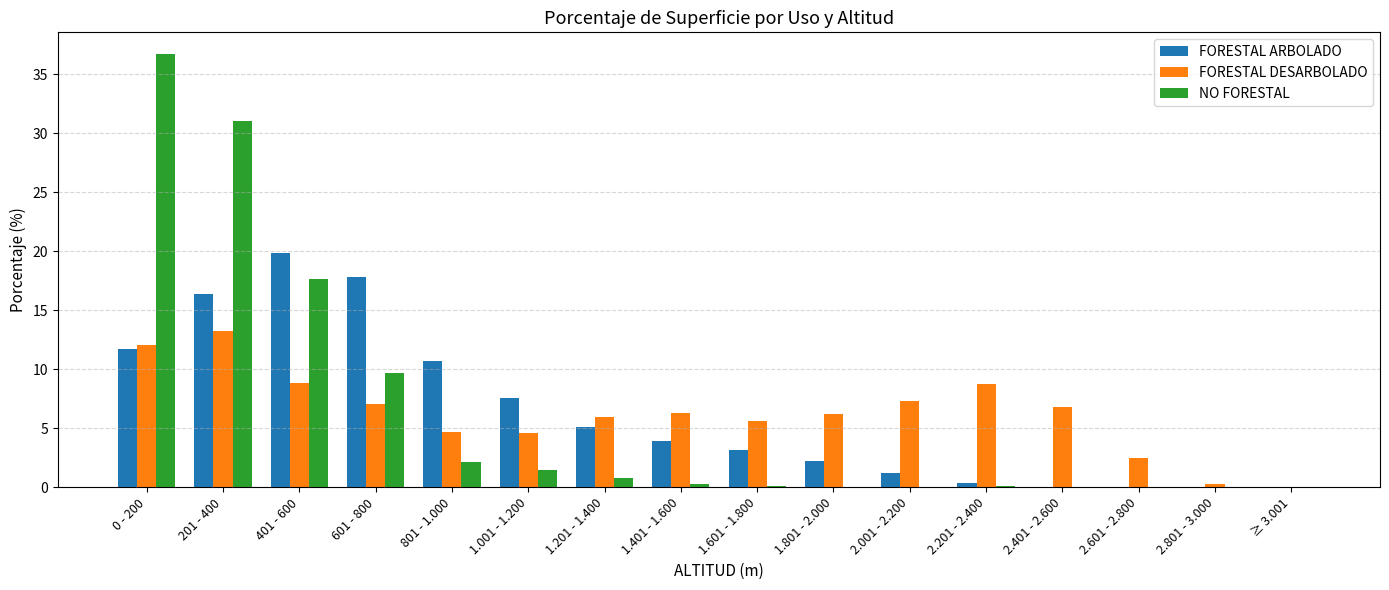

The value of FORESTAL DESARBOLADO at 0 - 200 is 18.9. True or false?

False